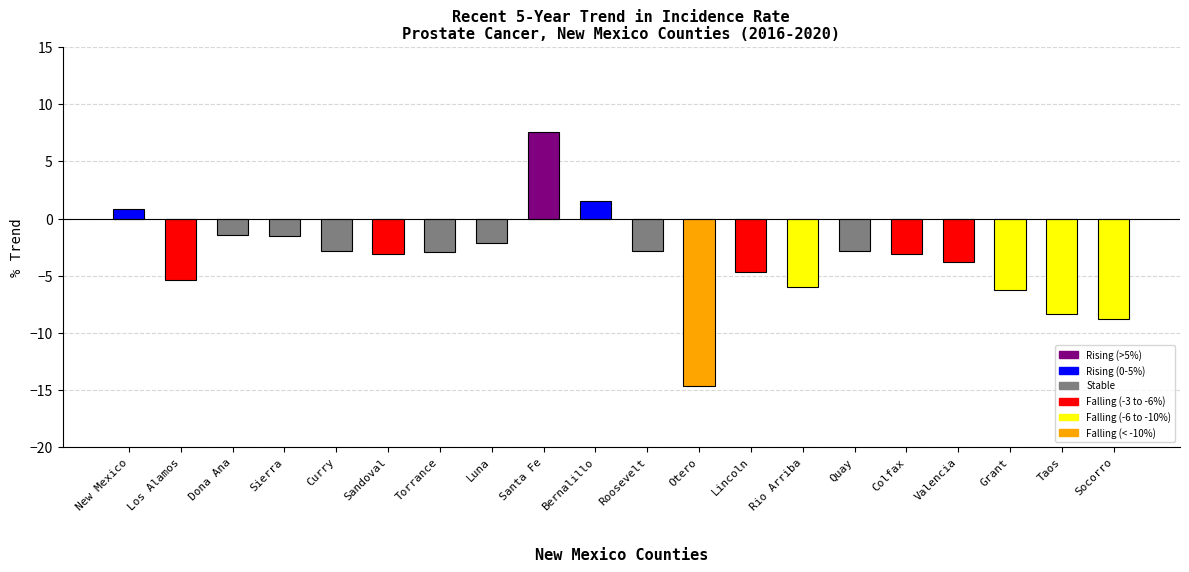

What is the difference between the values at Colfax and Lincoln?

1.6